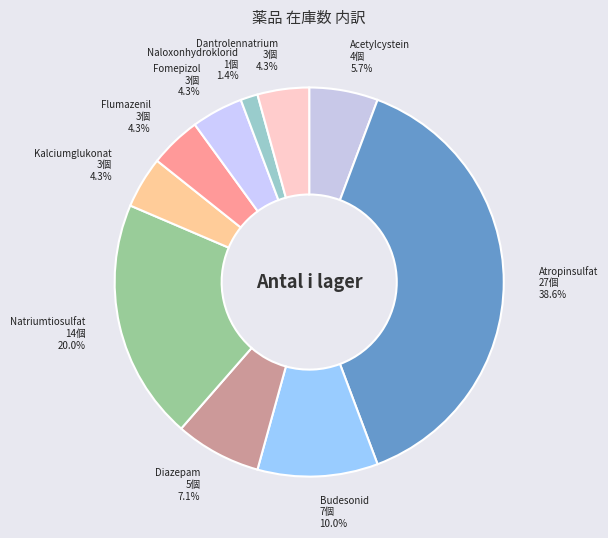

Combined, what portion of the pie is Diazepam and Flumazenil?

11.4%